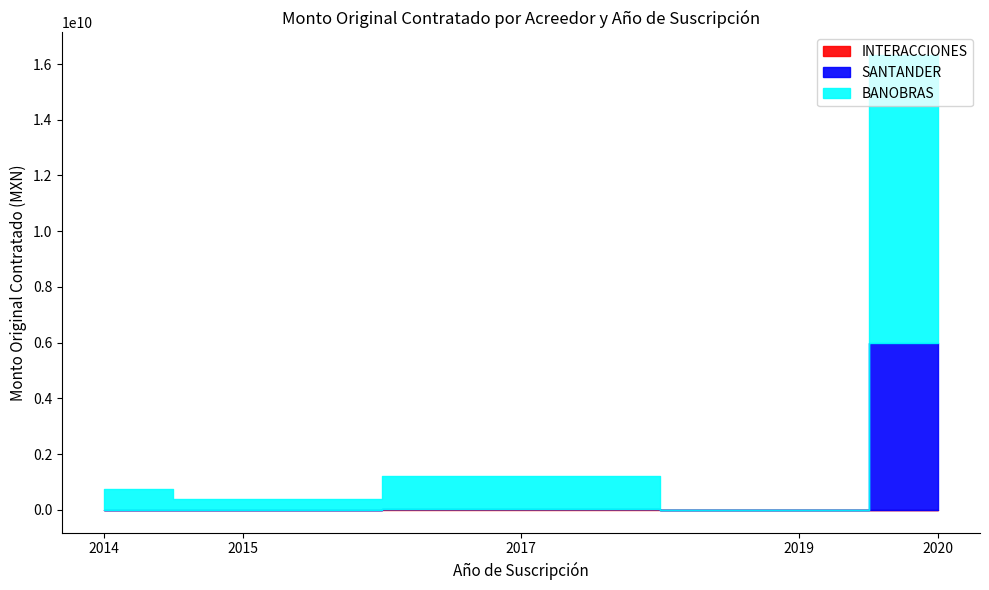

What is the spread (max minus min) of values at 2020?

5000000000.0